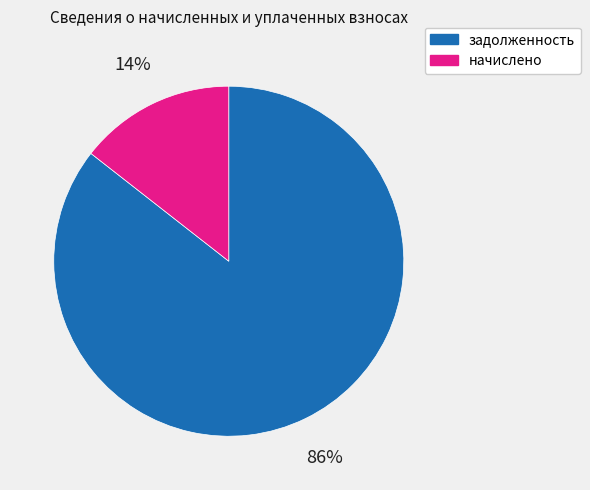

What percentage is the задолженность slice, to the nearest percent?

86%